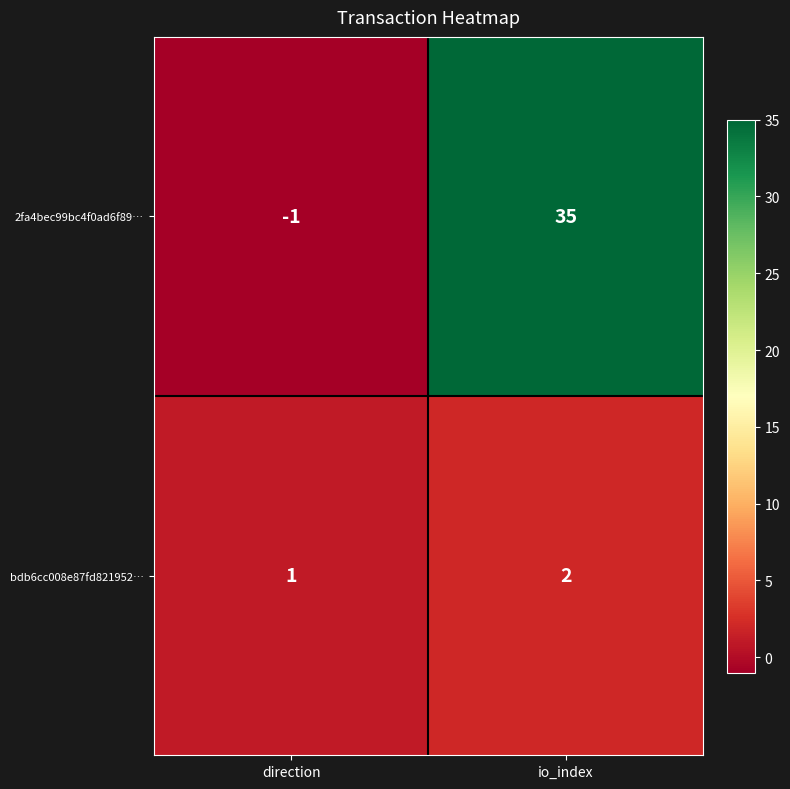

The value of bdb6cc008e87fd821952… at direction is 1. True or false?

True